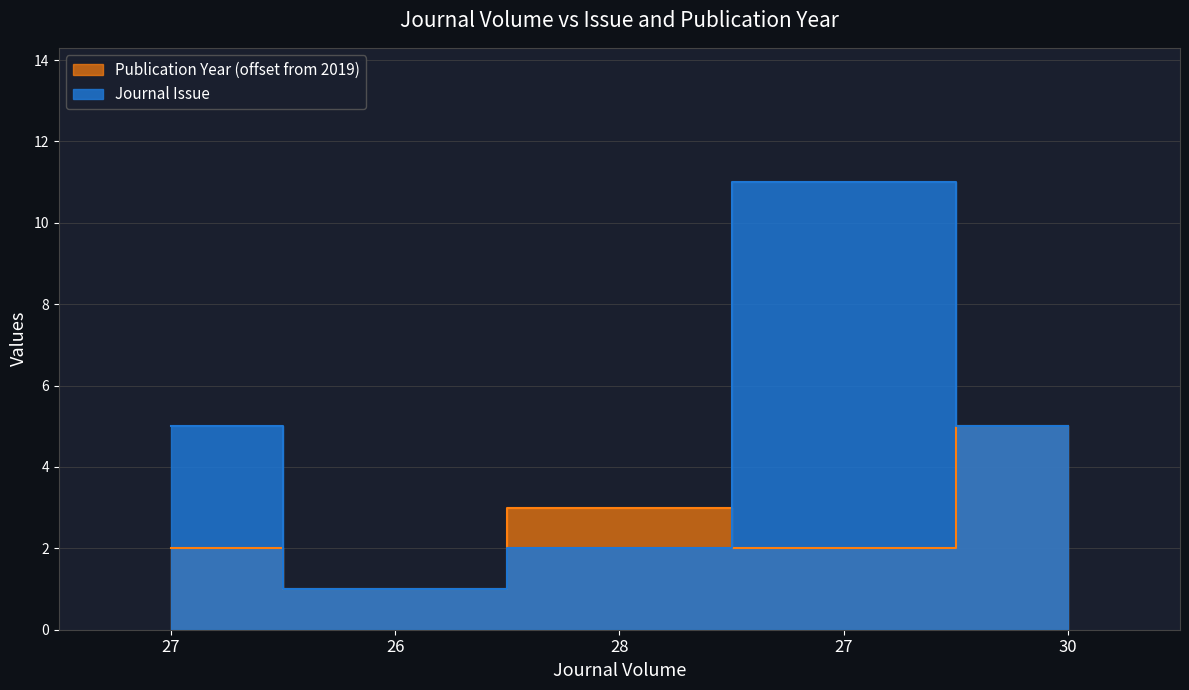

How many data points in Journal Issue are less than 5?

2